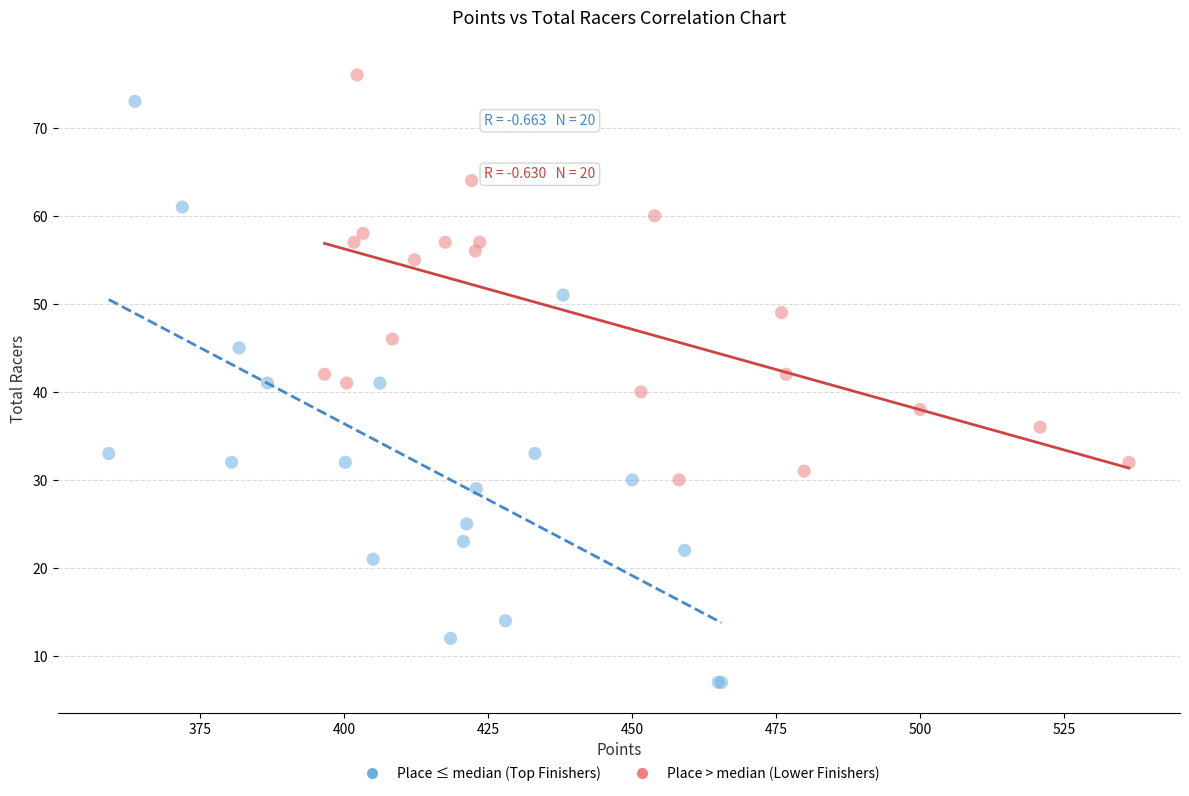

Which series has the largest Y range (max minus min)?

Place ≤ median (Top Finishers)